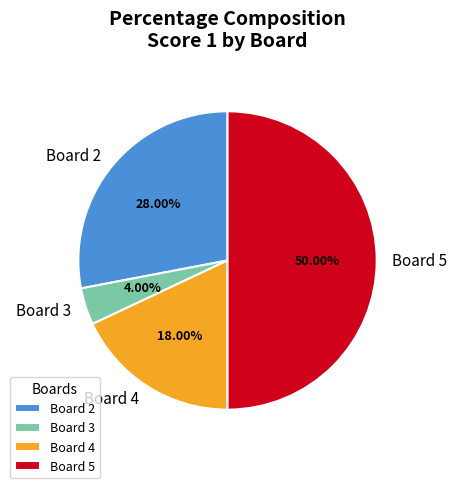

Between Board 5 and Board 3, which is larger?

Board 5